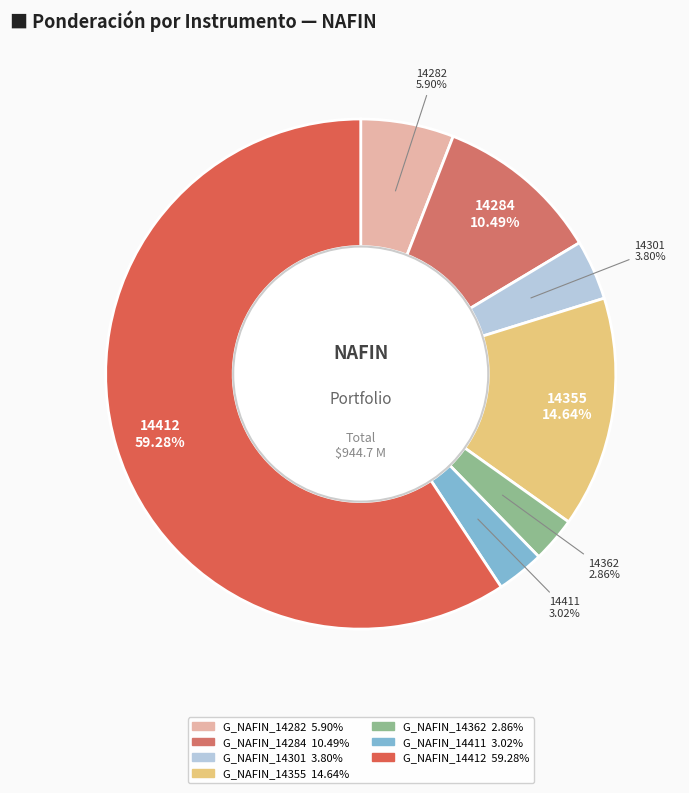

Approximately how many times larger is the value at G_NAFIN_14282 compared to G_NAFIN_14301?

1.6